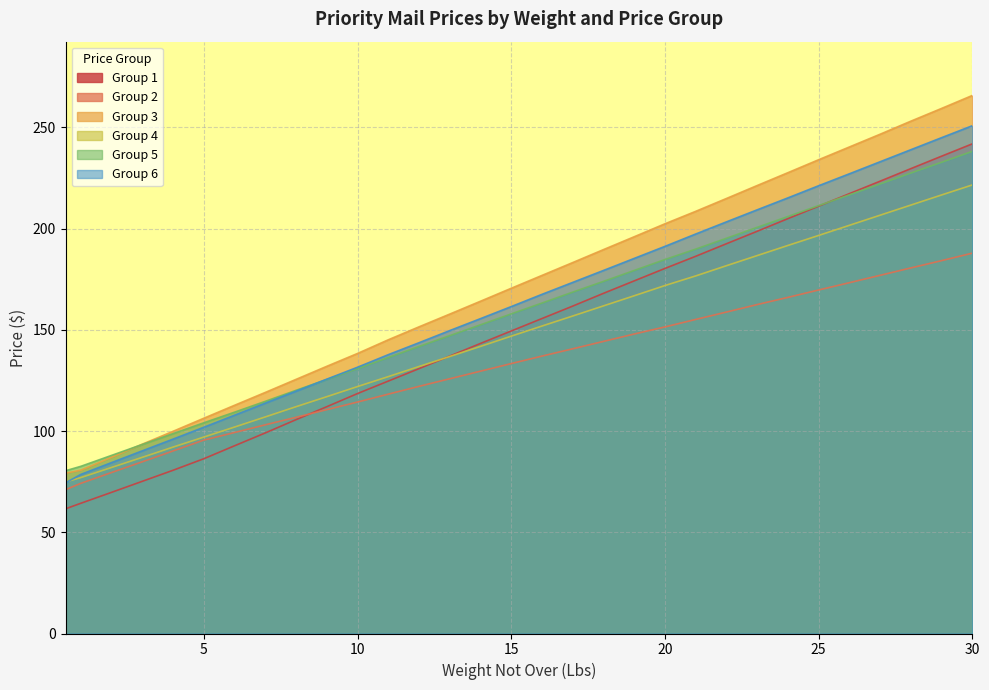

Is it true that Group 6 equals 204.5 at 7?

False